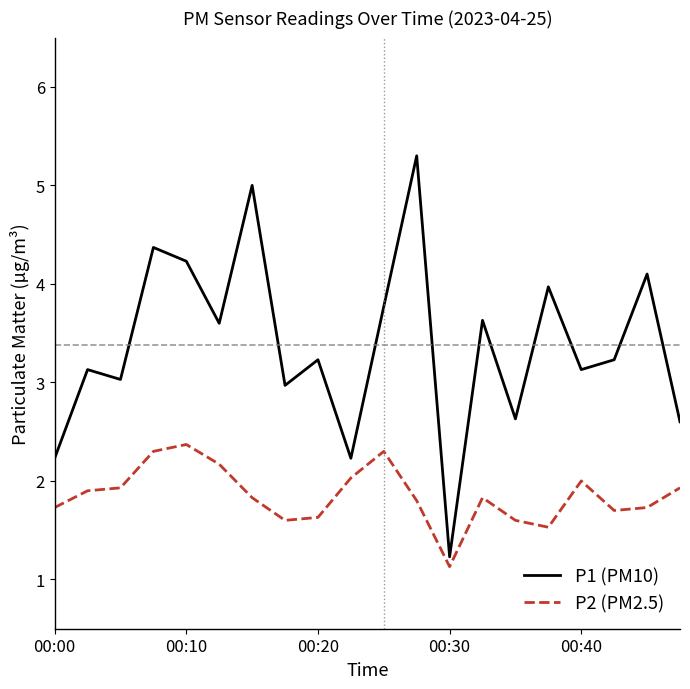

What is the minimum value for P1 (PM10)?

1.2